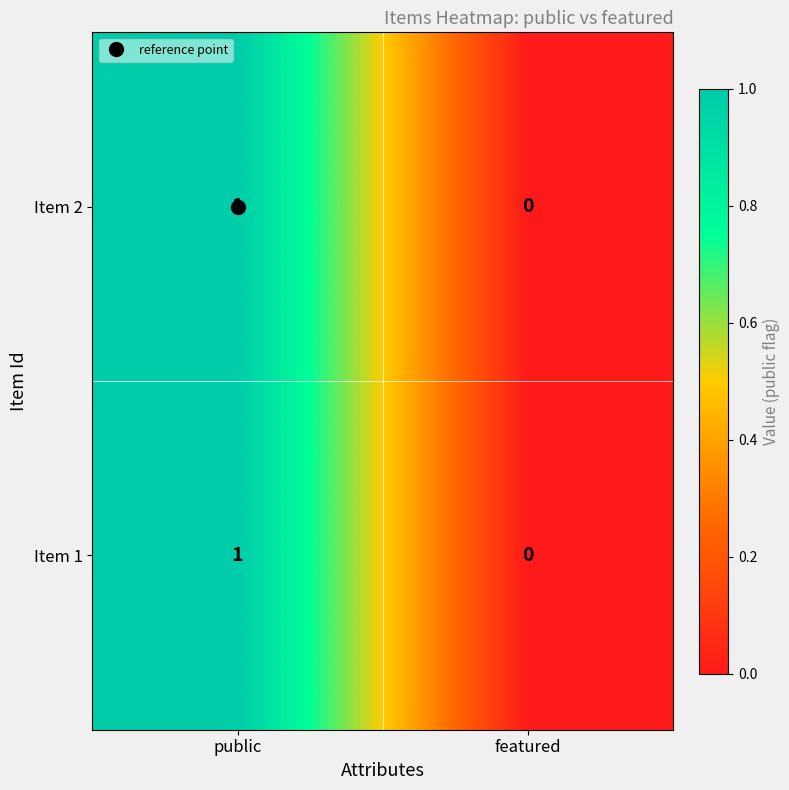

Is the value of Item 1 at featured greater than the value of Item 2 at public?

No